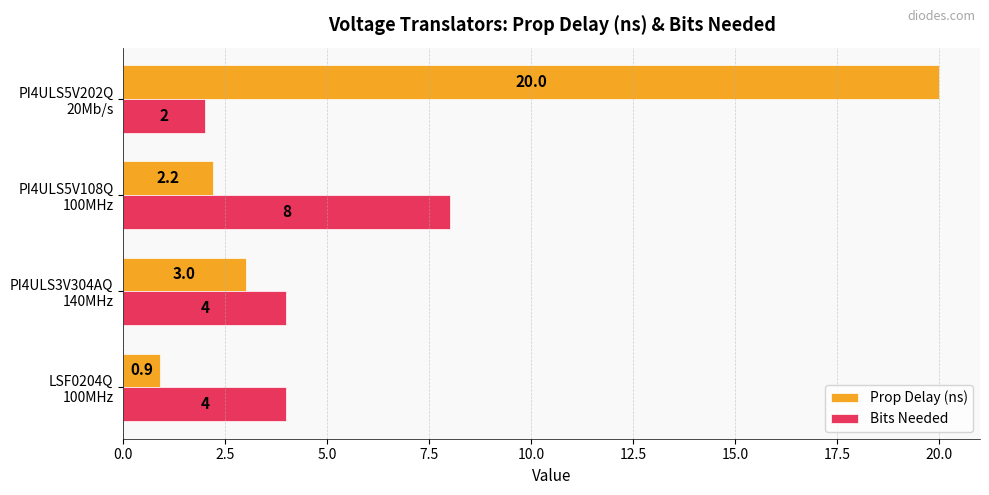

Which series has the largest total across all categories?

Prop Delay (ns)